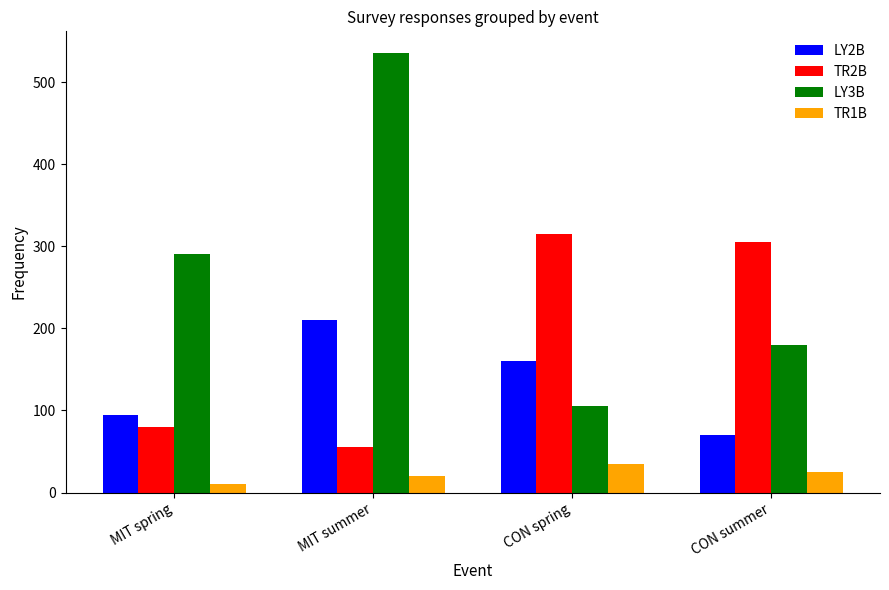

At MIT summer, list the series in order from smallest to largest.

TR1B, TR2B, LY2B, LY3B